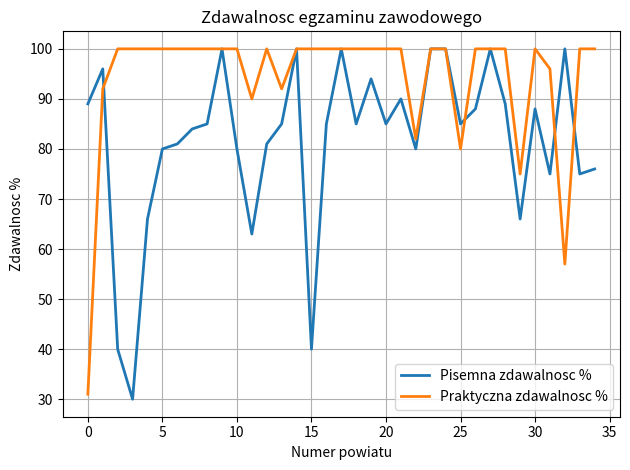

What is the minimum value shown in the chart?

30